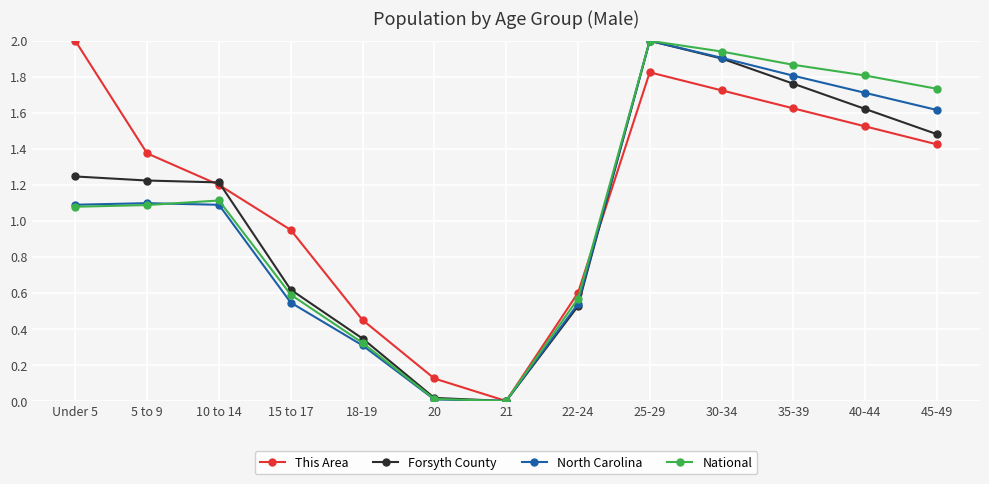

Which series has the largest total across all categories?

This Area